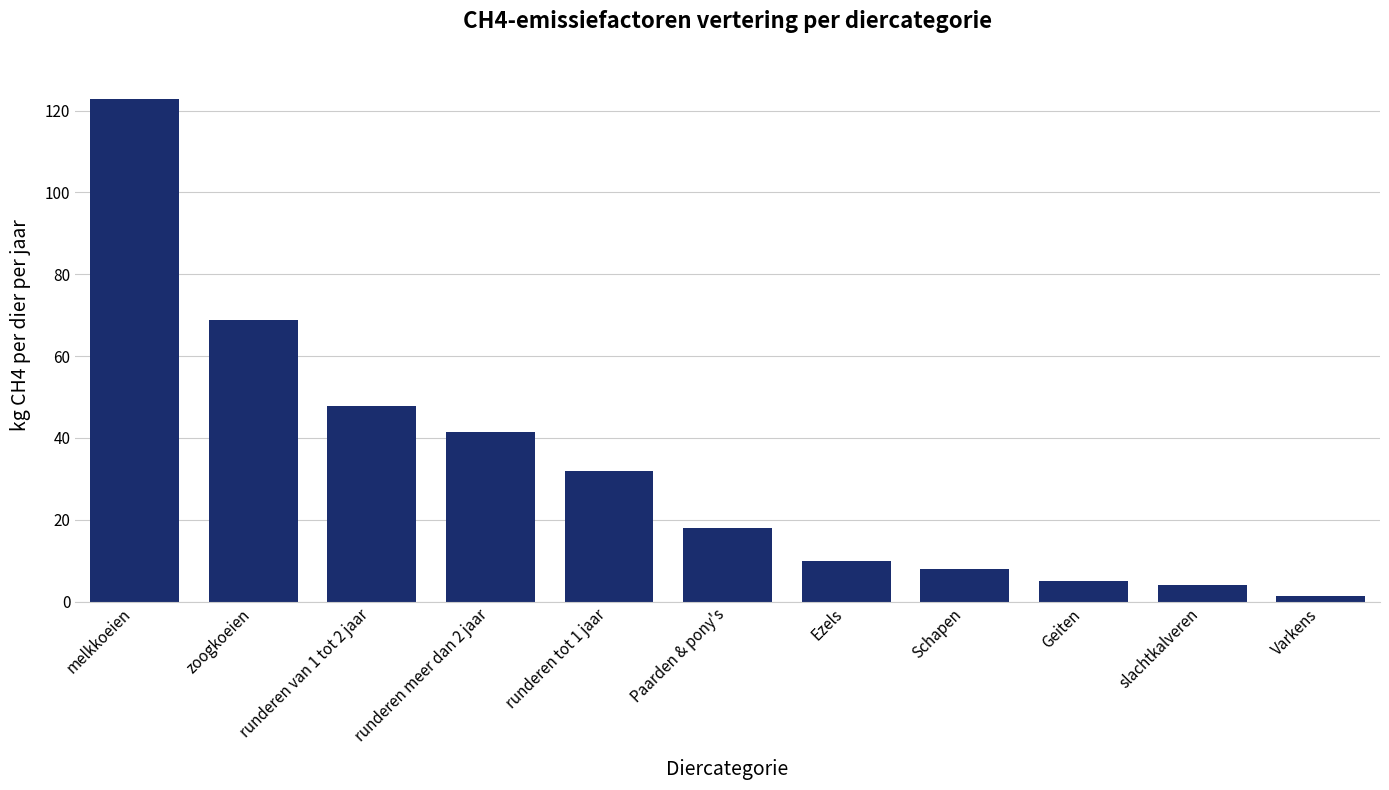

The value at Ezels is 10.0. True or false?

True